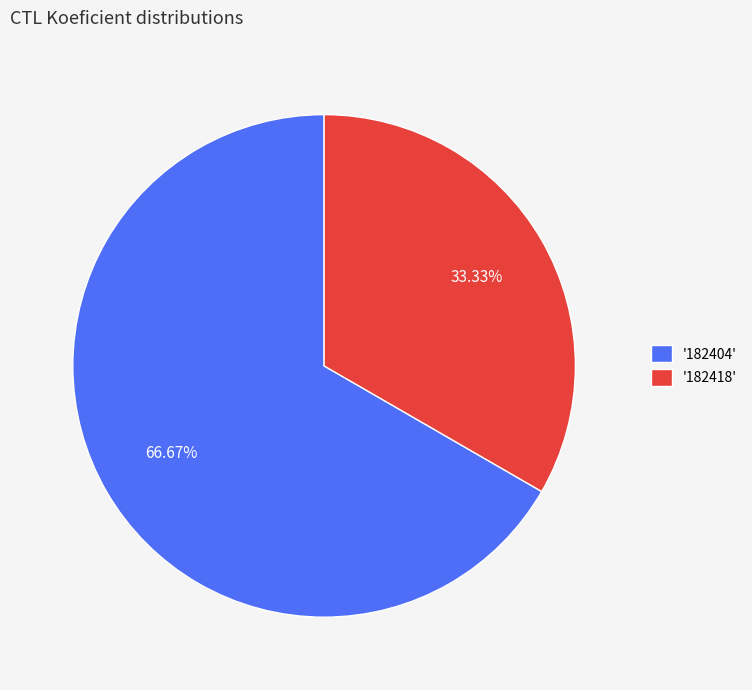

Which has a higher value, '182404' or '182418'?

'182404'